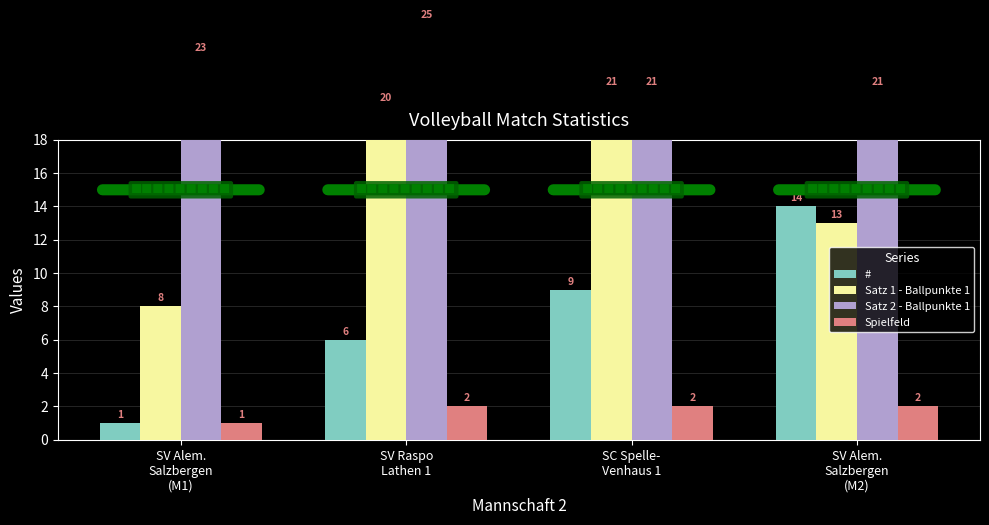

What is the label of the 3rd bar from the right?

SV Raspo
Lathen 1